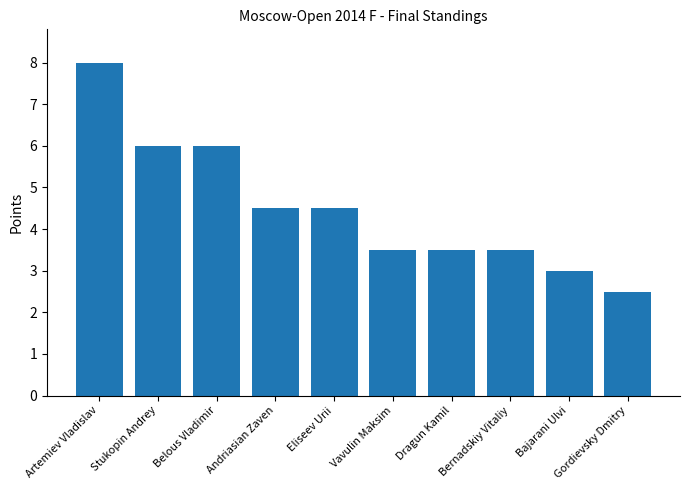

What is the label of the 1st bar from the left?

Artemiev Vladislav